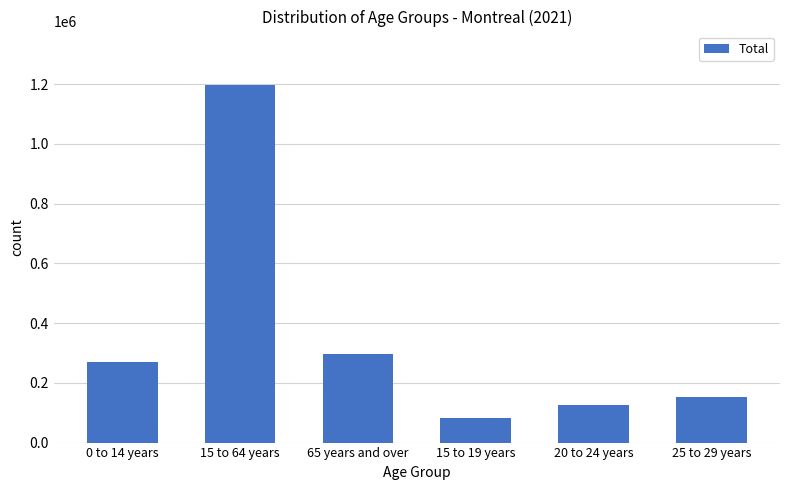

Reading left to right, transcribe all the data shown in this chart.

0 to 14 years=270430	15 to 64 years=1197045	65 years and over=295475	15 to 19 years=82475	20 to 24 years=125235	25 to 29 years=153995